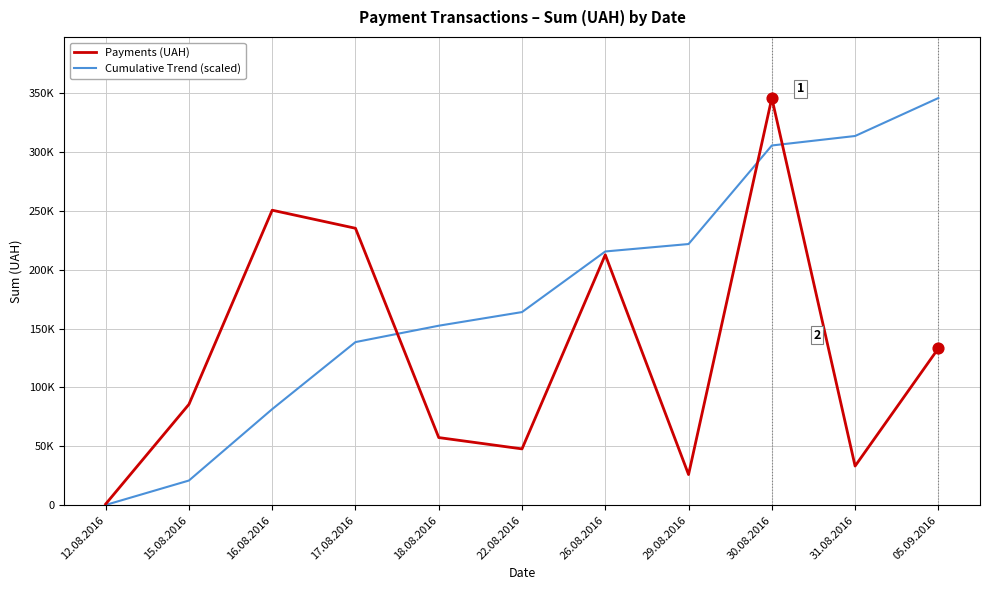

Is the value of Cumulative Trend (scaled) at 16.08.2016 greater than the value of Payments (UAH) at 05.09.2016?

No